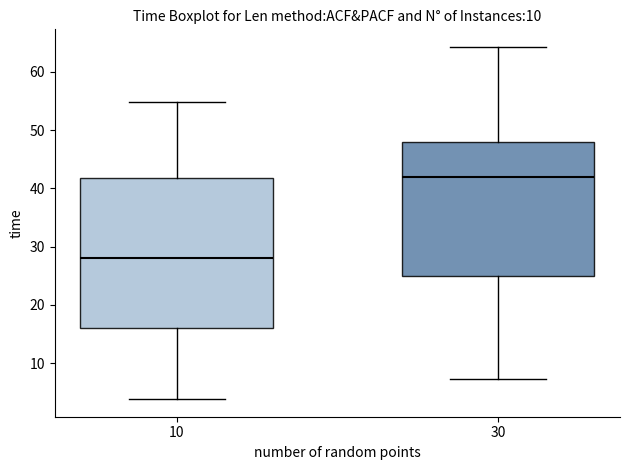

Which box has the lowest median line?

10